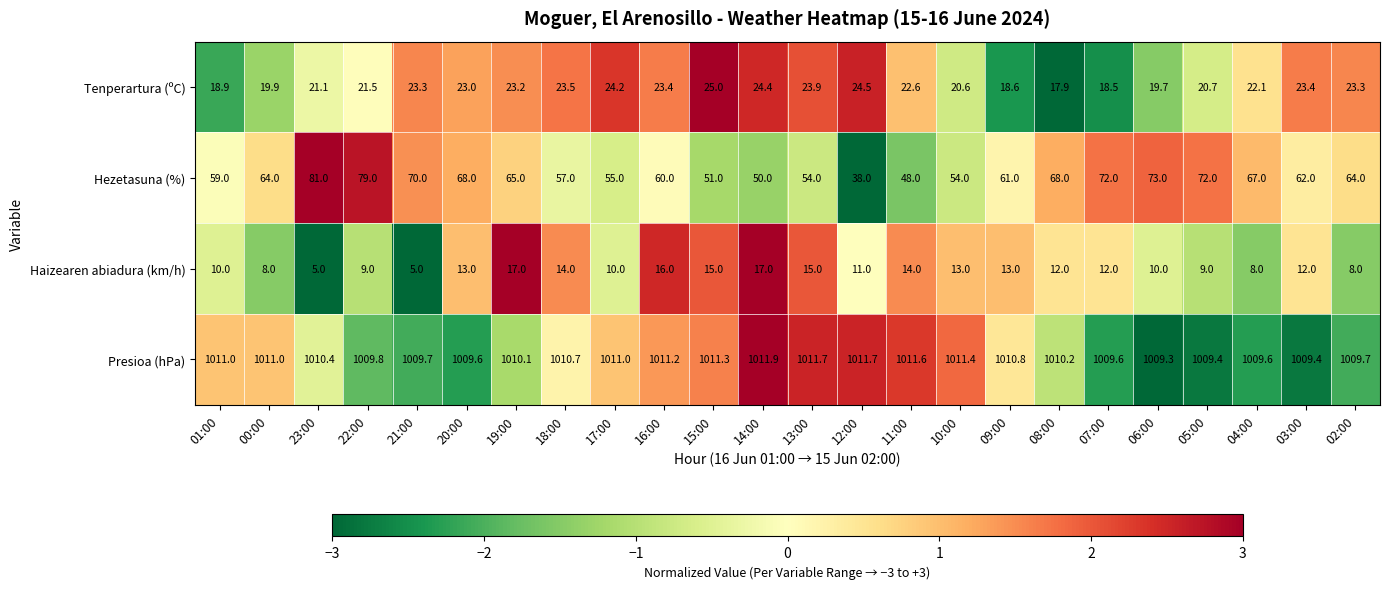

Is it true that Hezetasuna (%) equals 59.0 at 01:00?

True